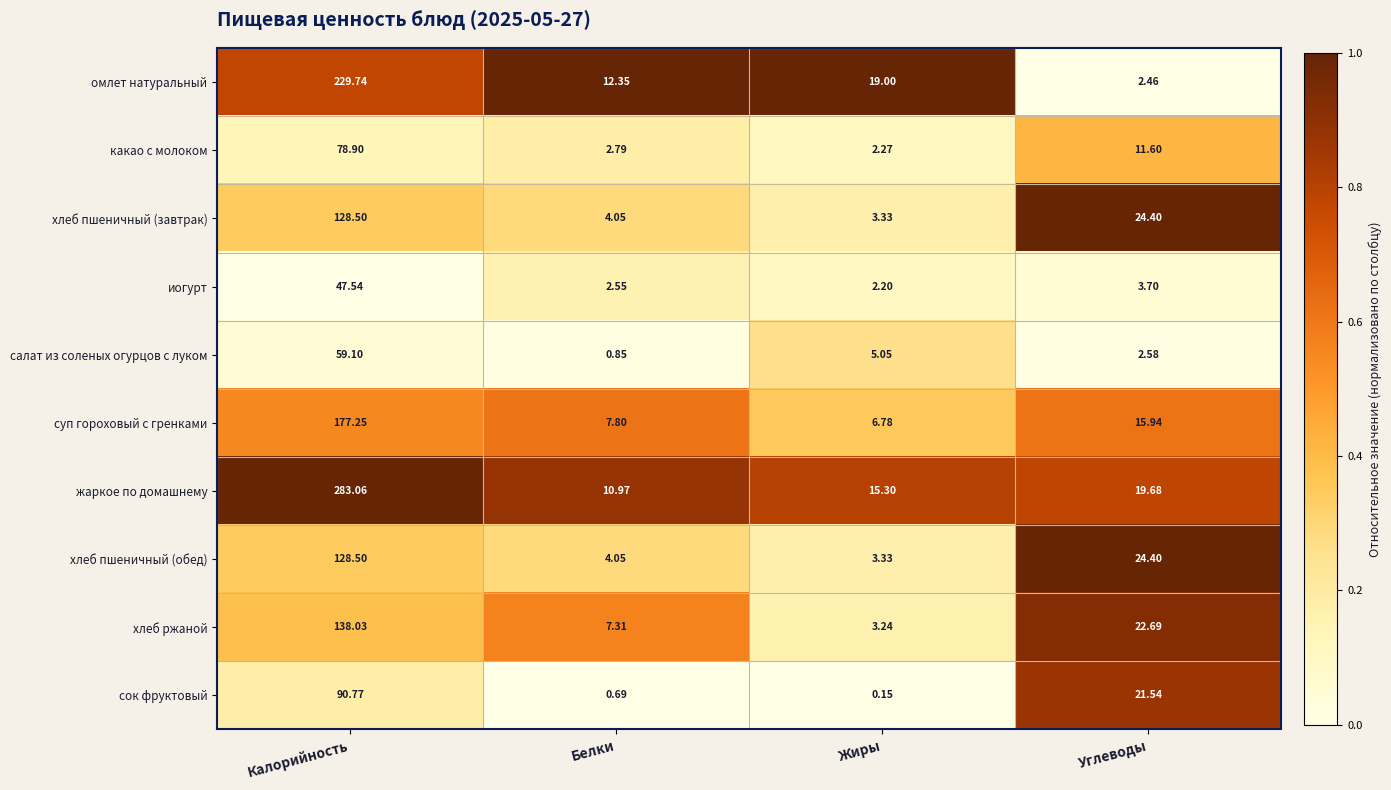

Rank the categories by омлет натуральный value from highest to lowest.

Калорийность, Жиры, Белки, Углеводы